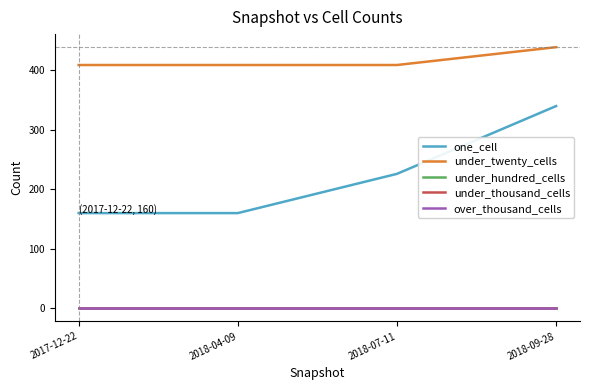

What is the highest value of the one_cell series?

340